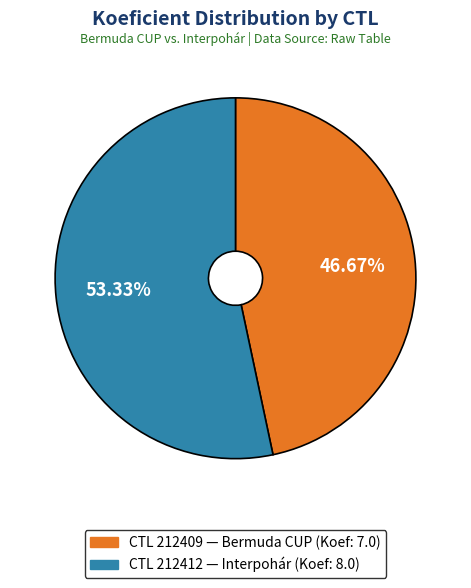

Is there any slice that represents more than half of the pie?

Yes